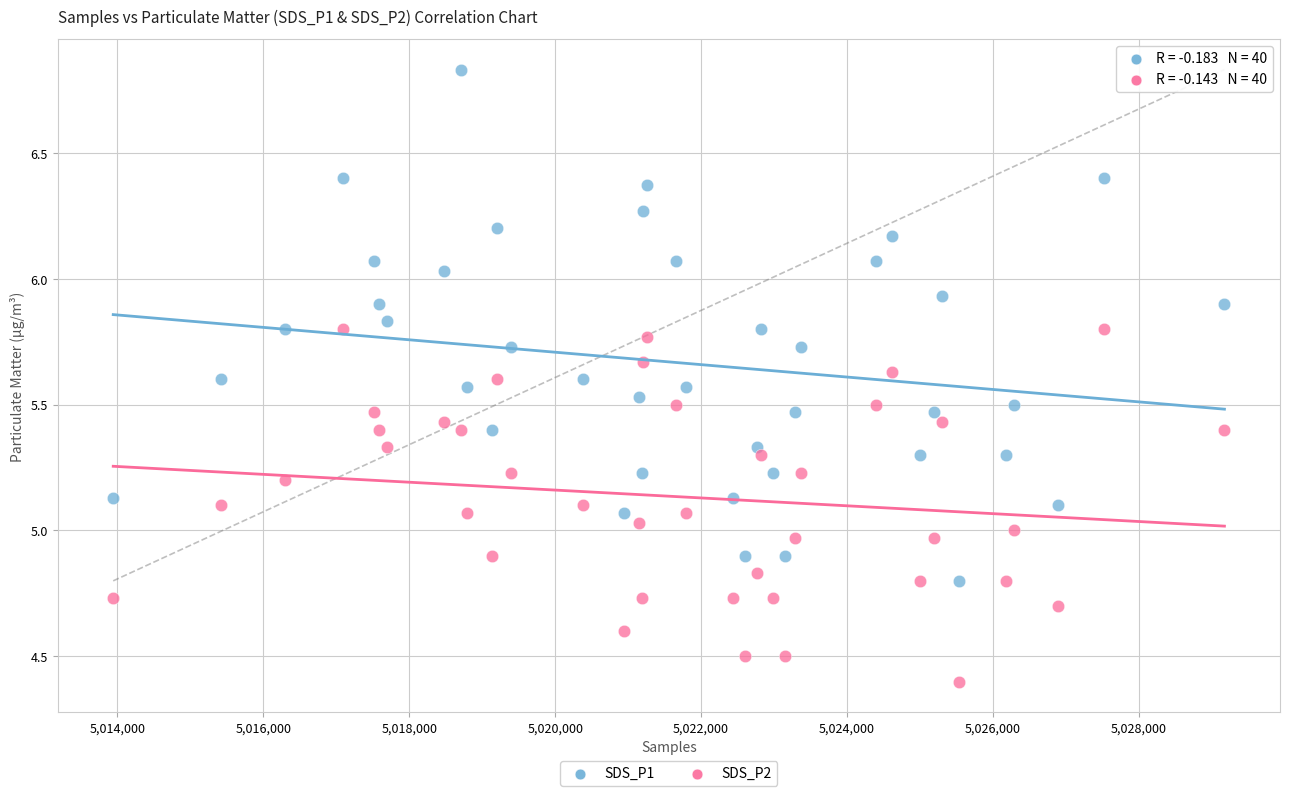

Which series has the widest spread of Y values?

SDS_P1